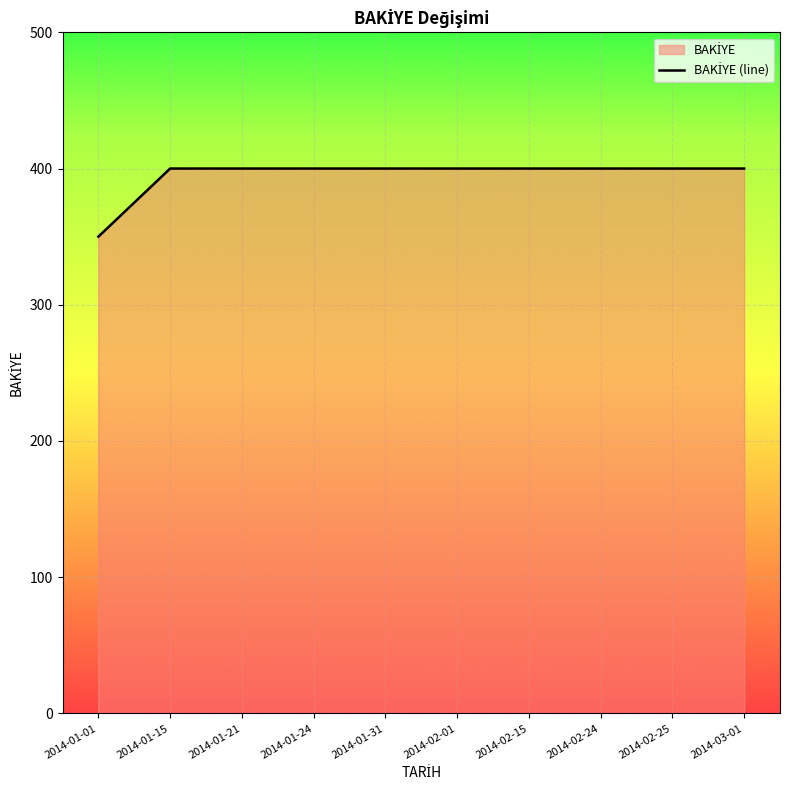

True or false: the data shows 400 at 2014-02-15.

True